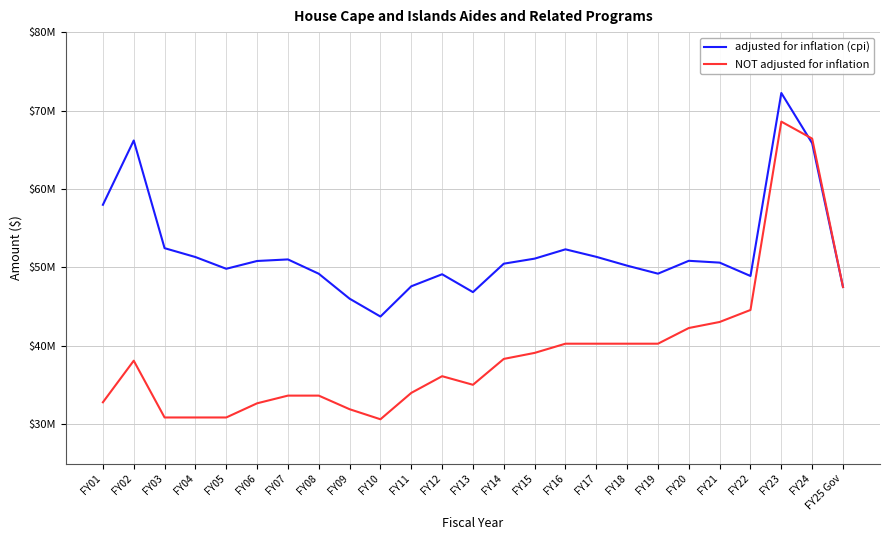

True or false: adjusted for inflation (cpi) has more than 1 points higher than both neighbors.

True